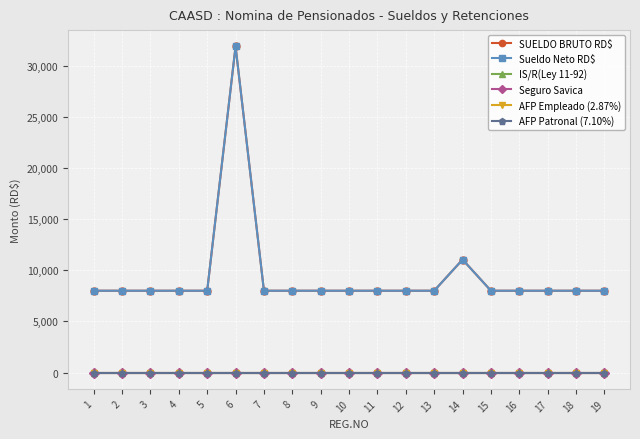

List the series in order of their peak value, highest first.

SUELDO BRUTO RD$, Sueldo Neto RD$, IS/R(Ley 11-92), Seguro Savica, AFP Empleado (2.87%), AFP Patronal (7.10%)